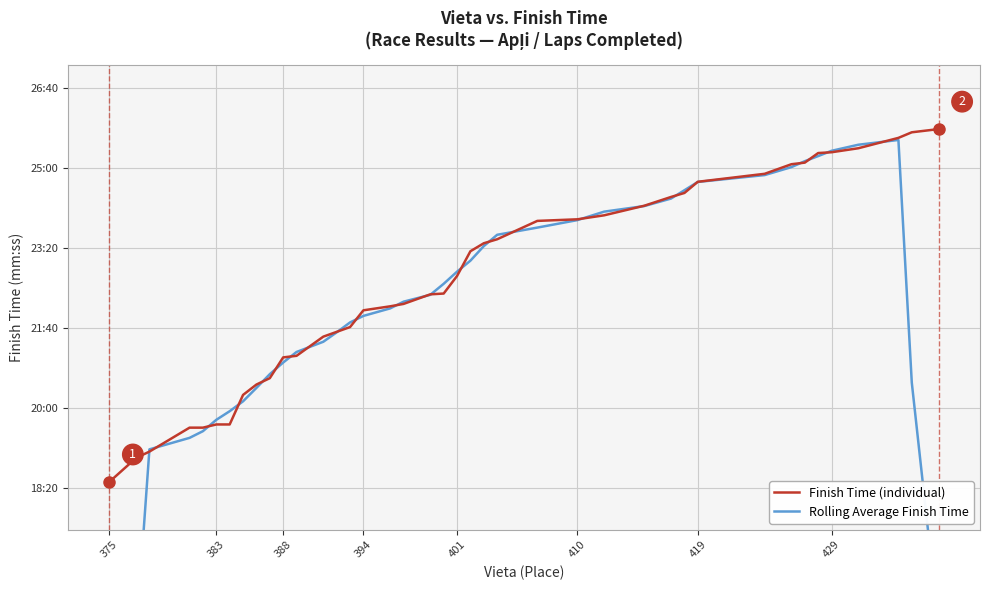

After their last crossing, which series has the higher values: Rolling Average Finish Time or Finish Time (individual)?

Finish Time (individual)